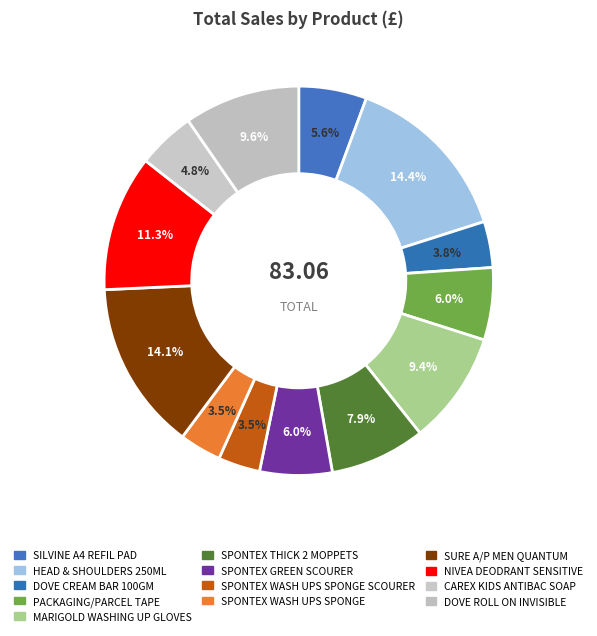

How many segments does this pie chart have?

13